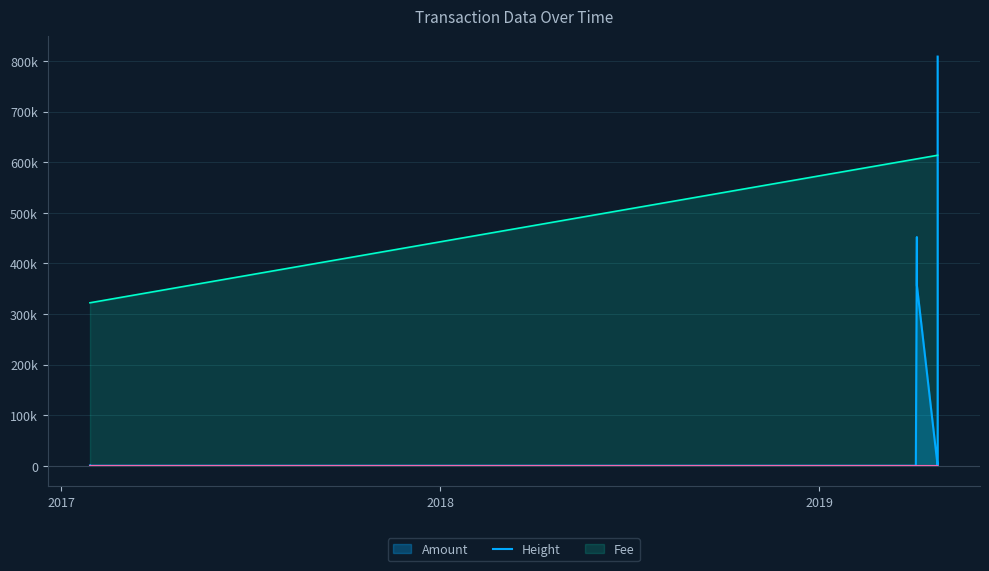

Between 5 and 9, which series saw the biggest shift?

Amount